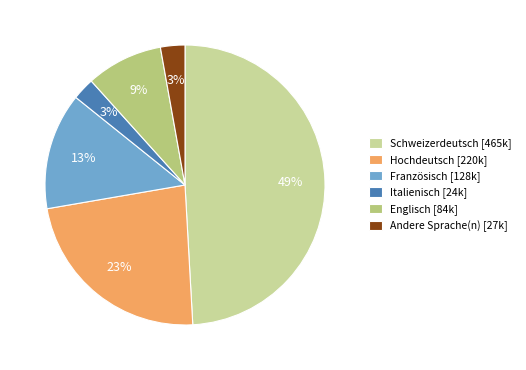

Does any single category account for the majority?

No